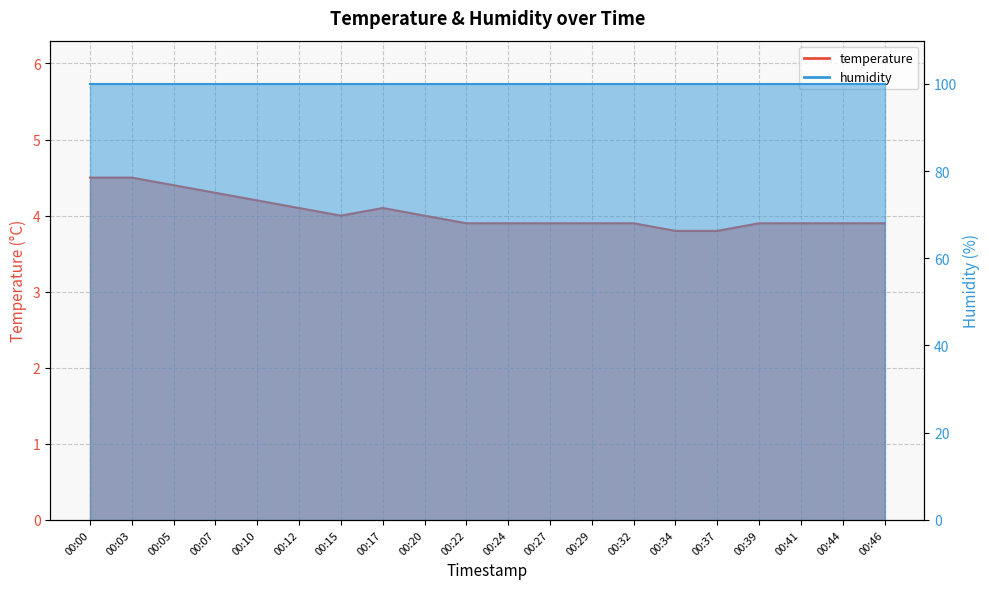

How many categories are shown in the chart?

20